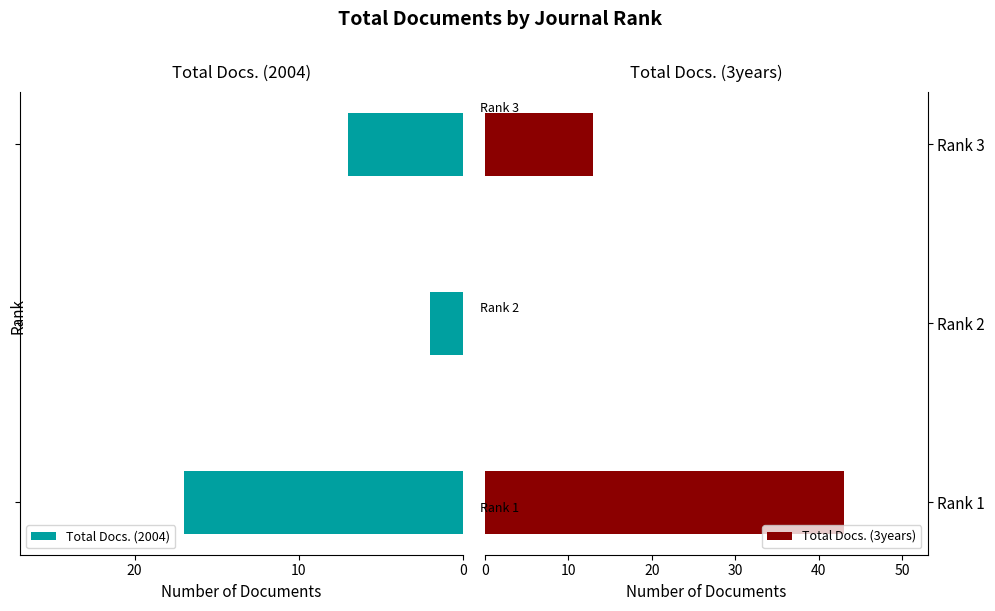

What is the value of the Total Docs. (3years) bar at the 1st from the left?

43